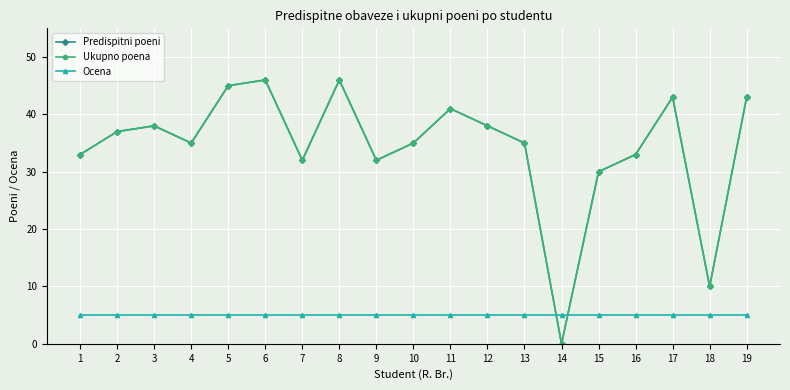

What is the total value across all series at 18?

25